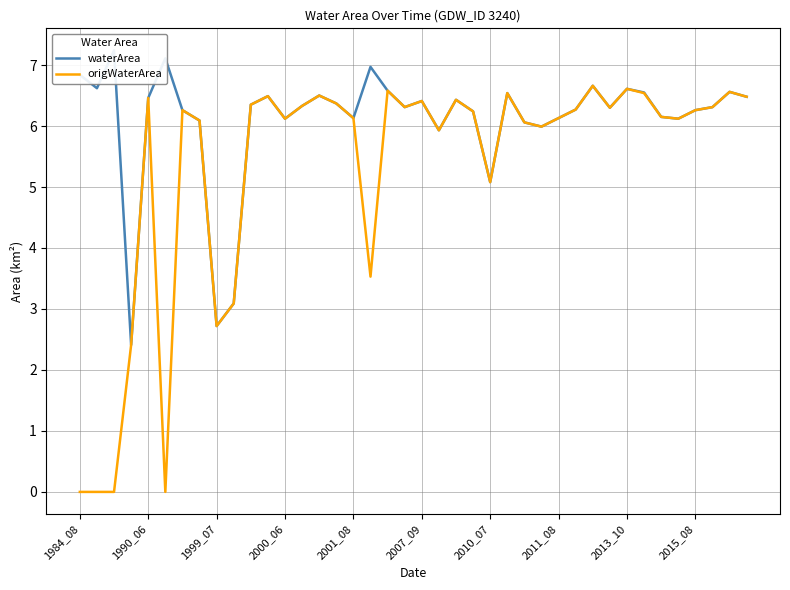

What is the total value across all series at 31?

12.6